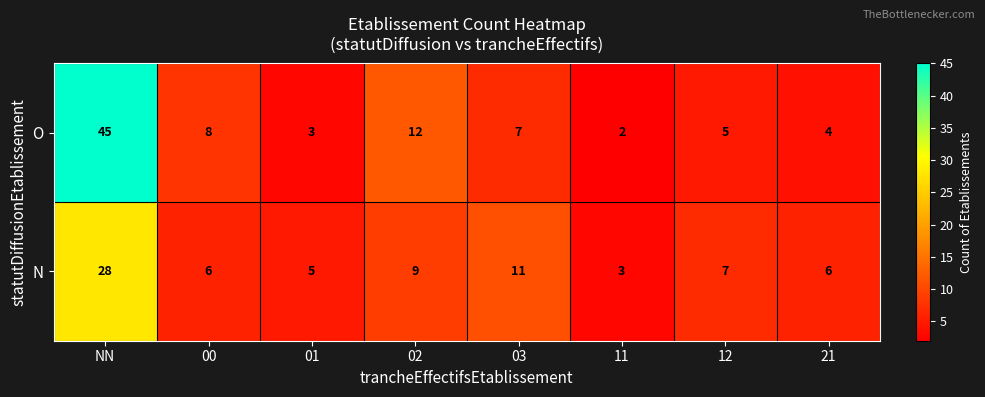

At which category is the sum across all series the highest?

NN